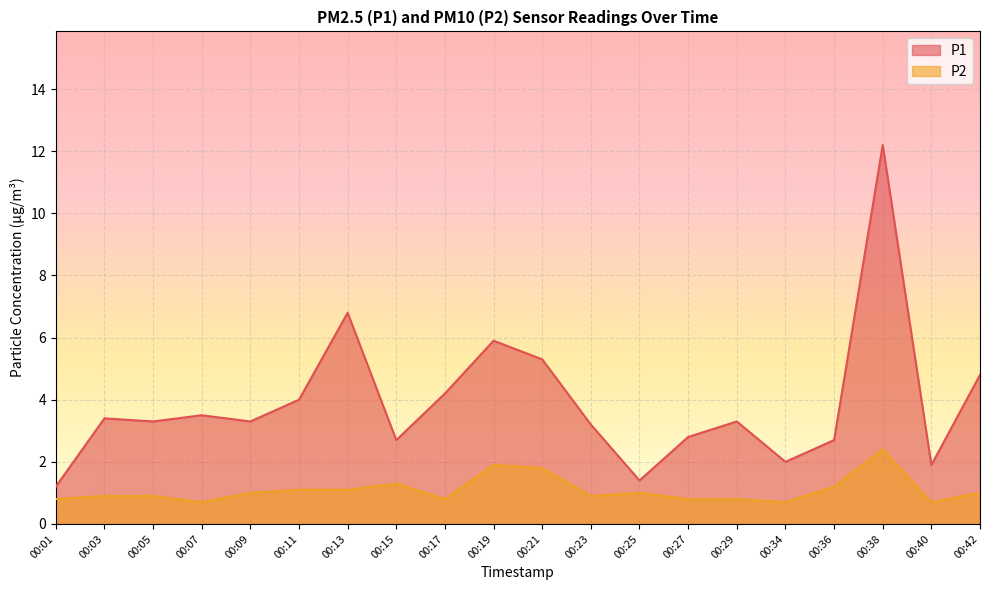

What is the average value of the P2 series?

1.1